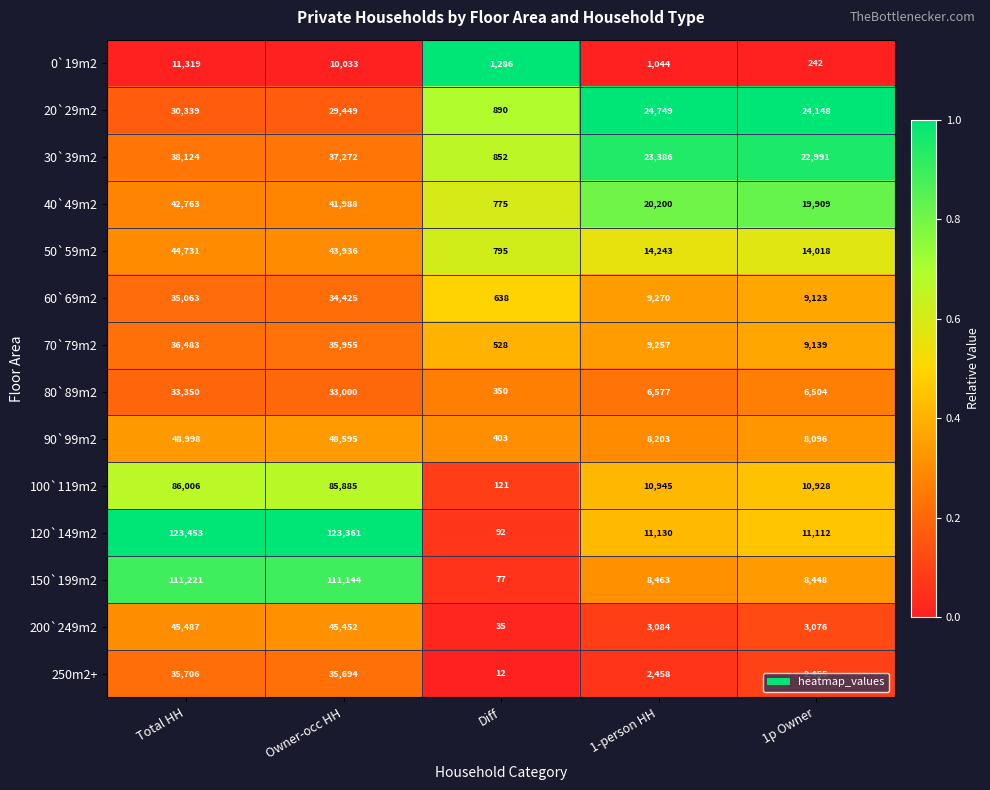

Rank the series by their maximum value, from highest to lowest.

120`149m2, 150`199m2, 100`119m2, 90`99m2, 200`249m2, 50`59m2, 40`49m2, 30`39m2, 70`79m2, 250m2+, 60`69m2, 80`89m2, 20`29m2, 0`19m2